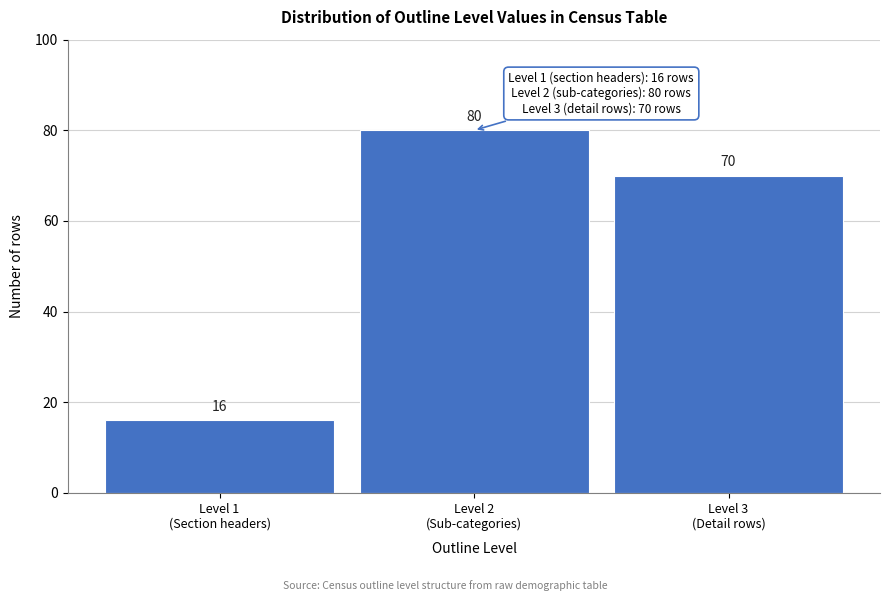

Reading left to right, extract all data points from this chart.

16	80	70